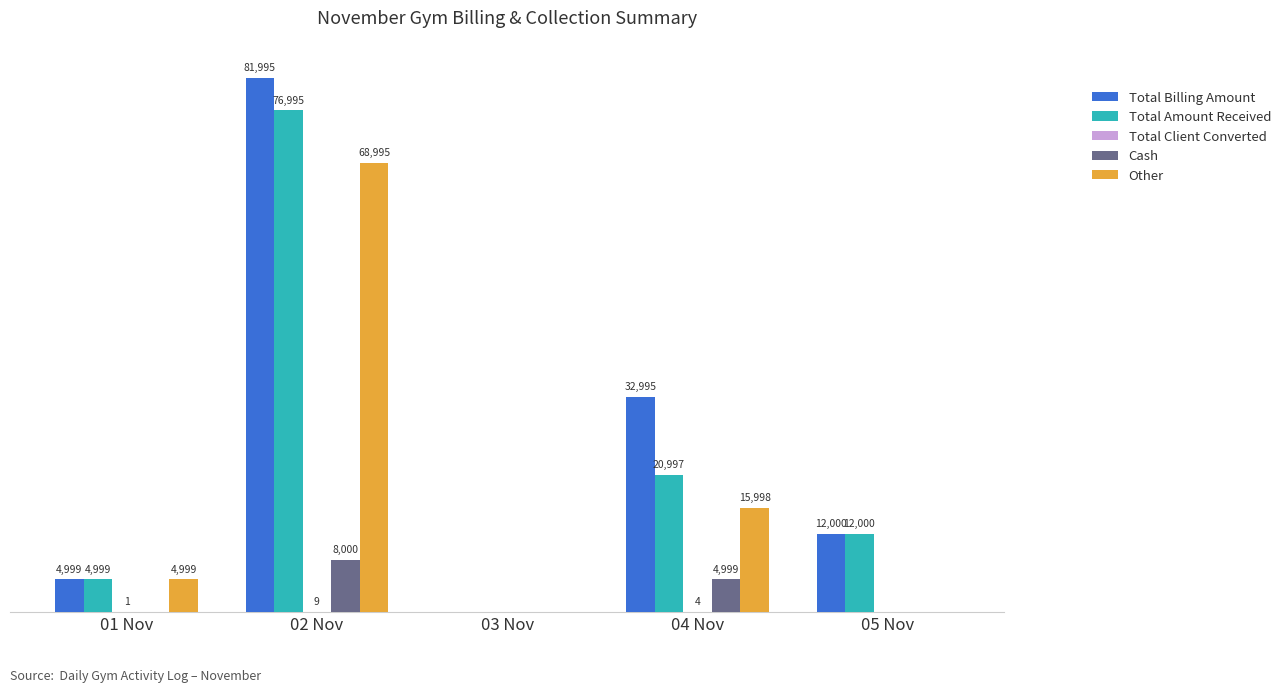

At which label does Total Billing Amount first exceed 12000?

02 Nov